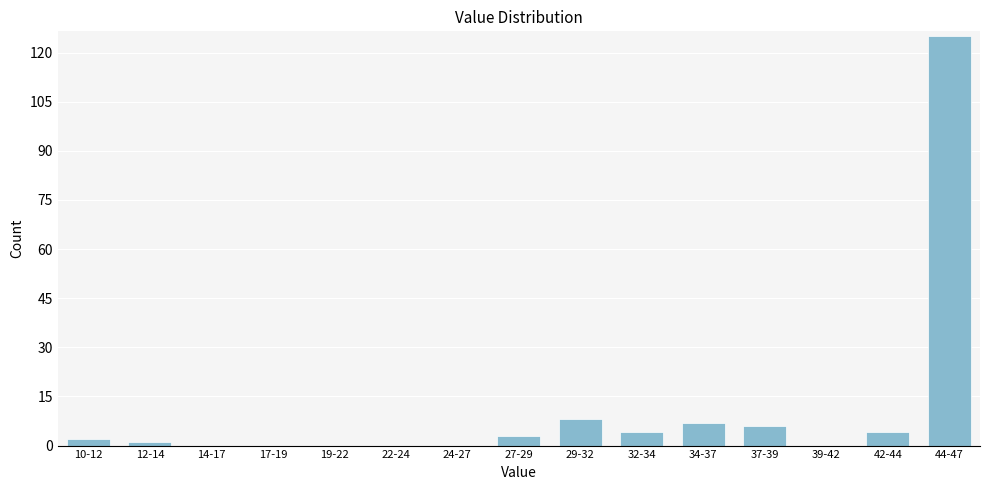

Reading right to left, extract all data points from this chart.

44-47=125	42-44=4	39-42=0	37-39=6	34-37=7	32-34=4	29-32=8	27-29=3	24-27=0	22-24=0	19-22=0	17-19=0	14-17=0	12-14=1	10-12=2